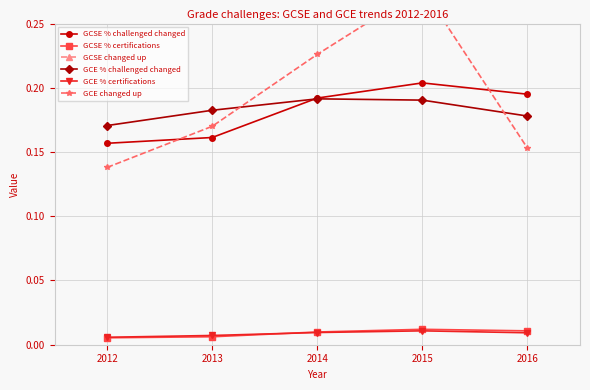

What is the difference between the maximum and minimum values in the GCSE changed up series?

0.3